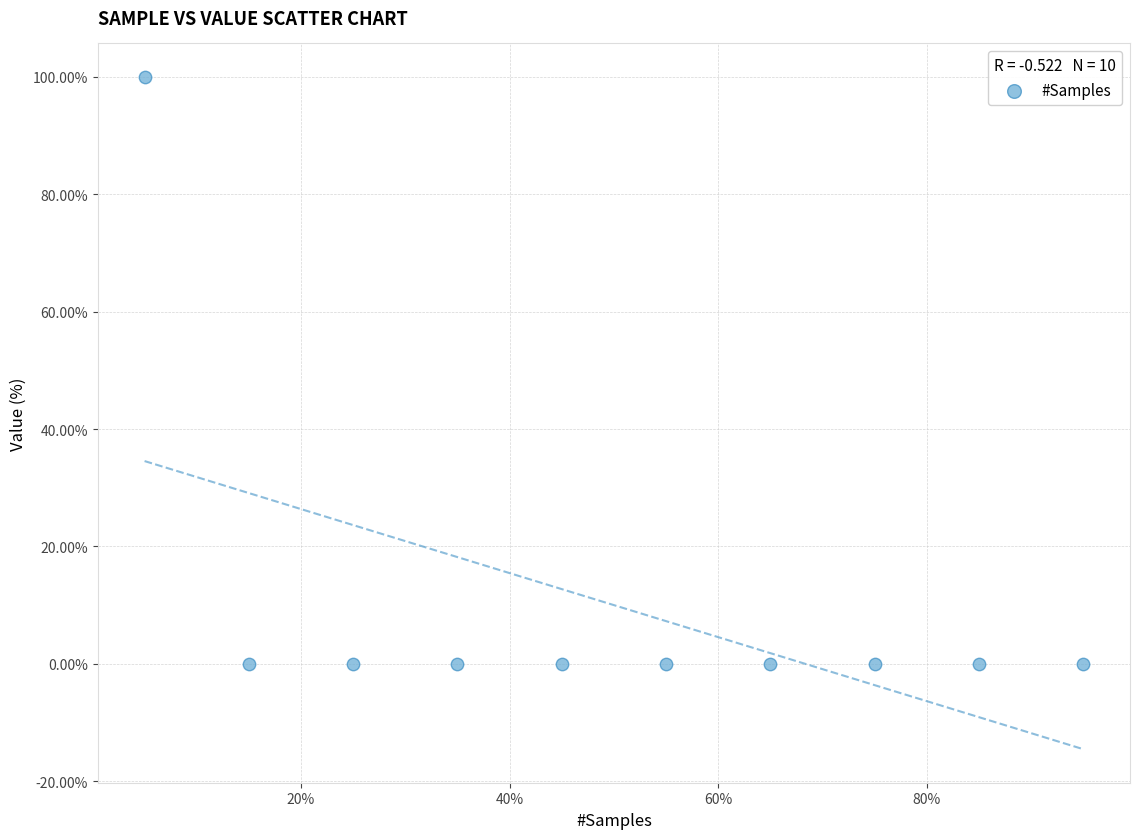

What is the range of Y values (max minus min)?

100.0